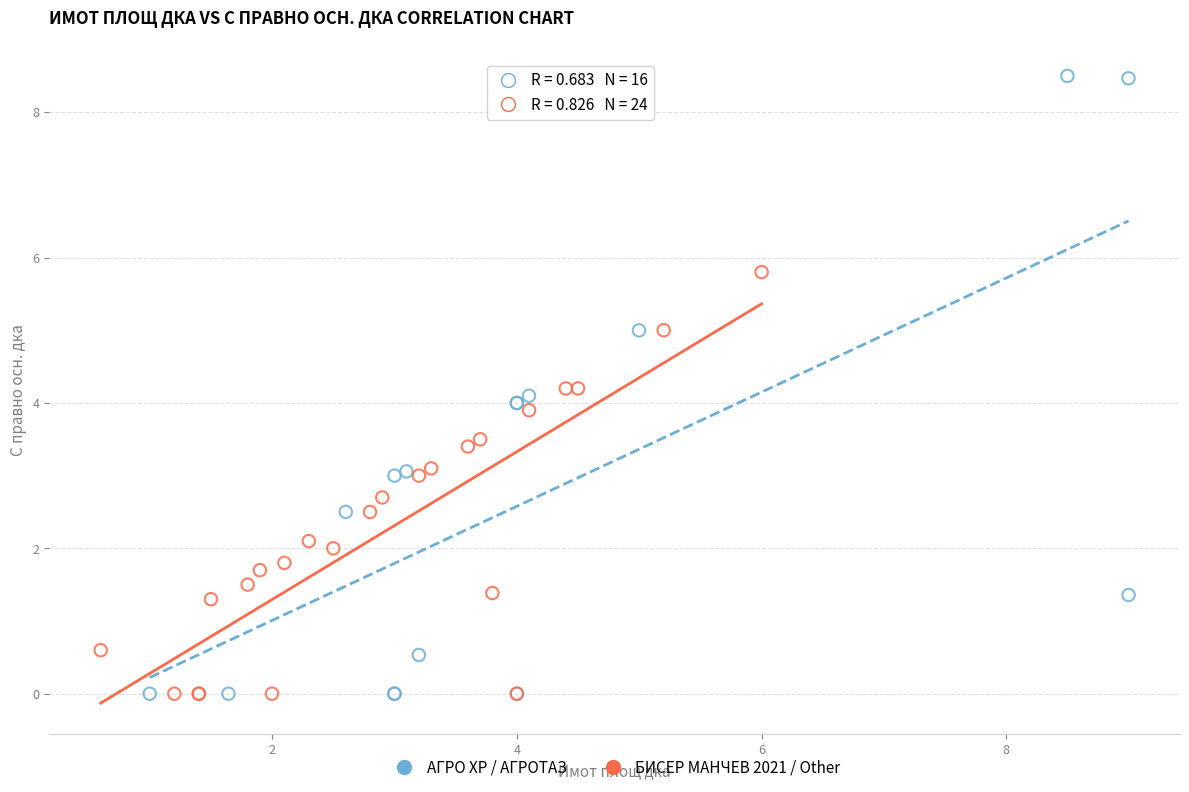

Which series has the largest Y range (max minus min)?

АГРО ХР / АГРОТАЗ